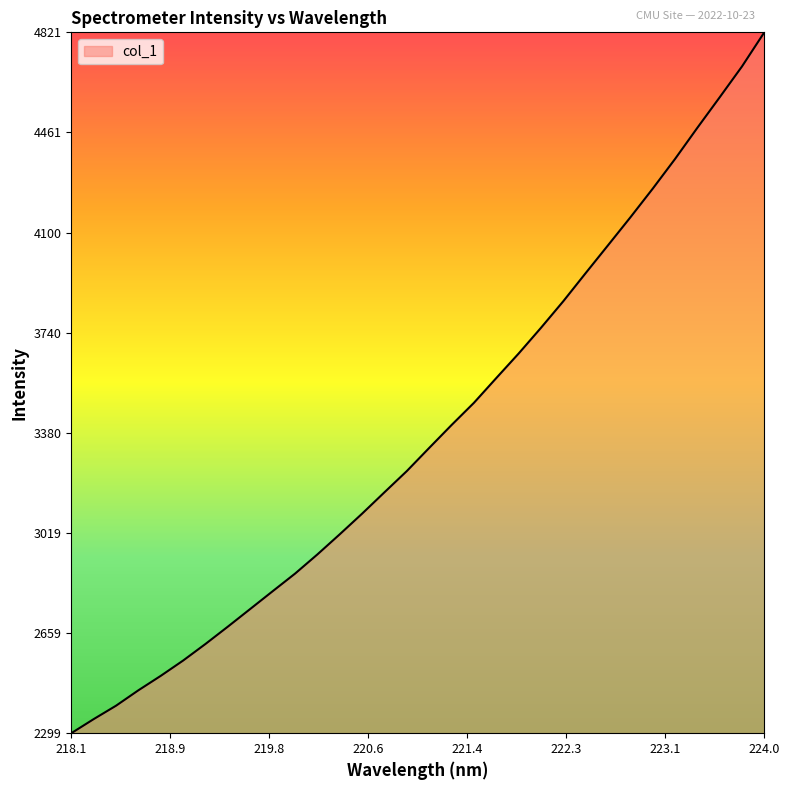

What is the maximum value shown in the chart?

4821.0